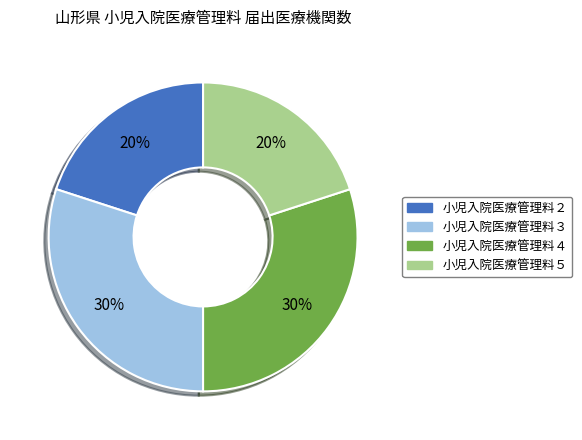

What is the ratio of the value at 小児入院医療管理料２ to the value at 小児入院医療管理料３?

0.7